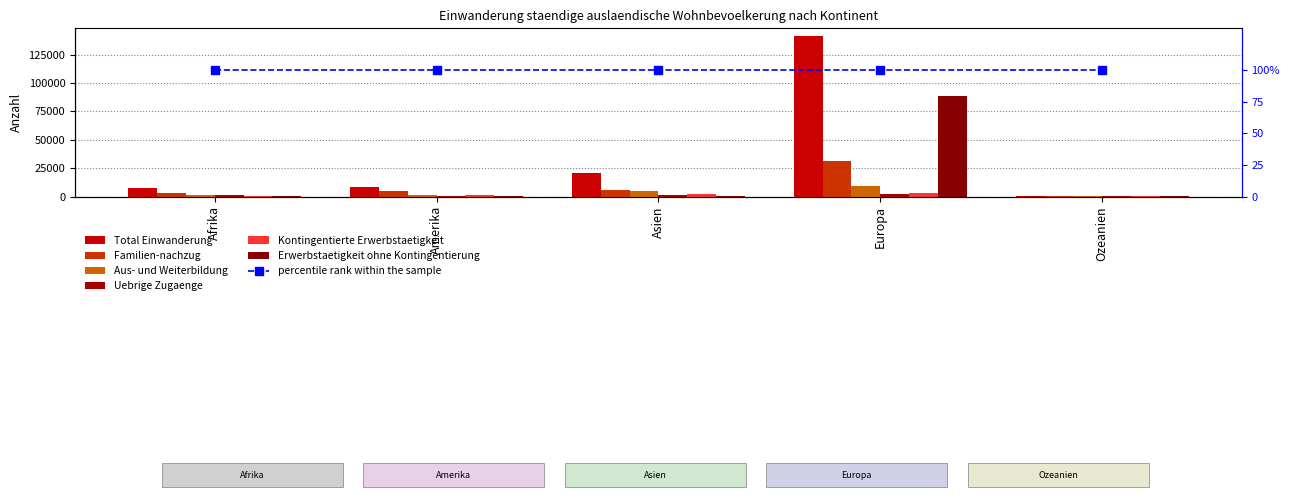

What is the difference between the second highest and second lowest values in the Kontingentierte Erwerbstaetigkeit series?

1552